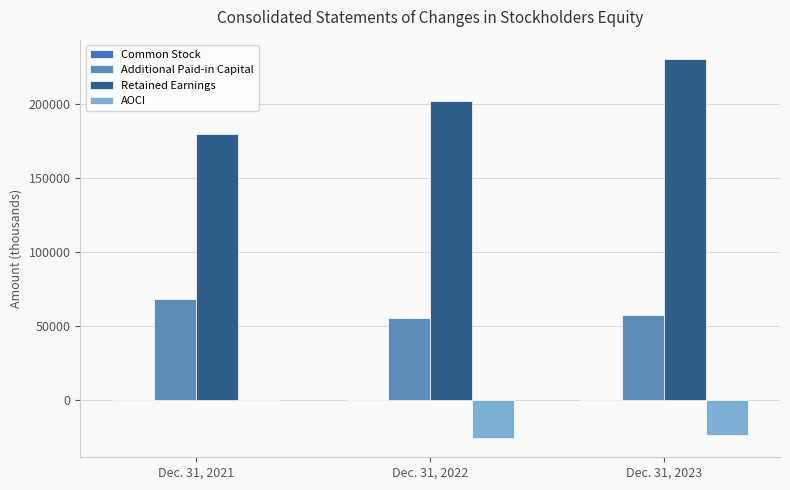

How many groups of bars are there?

3